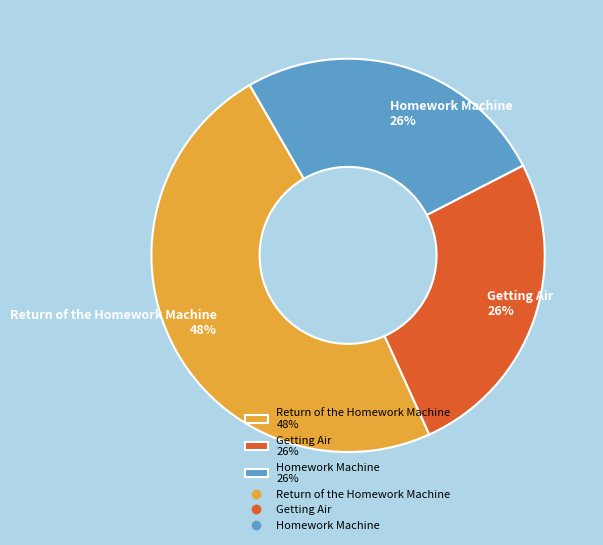

To the nearest percent, what percentage of the pie is Homework Machine?

26%